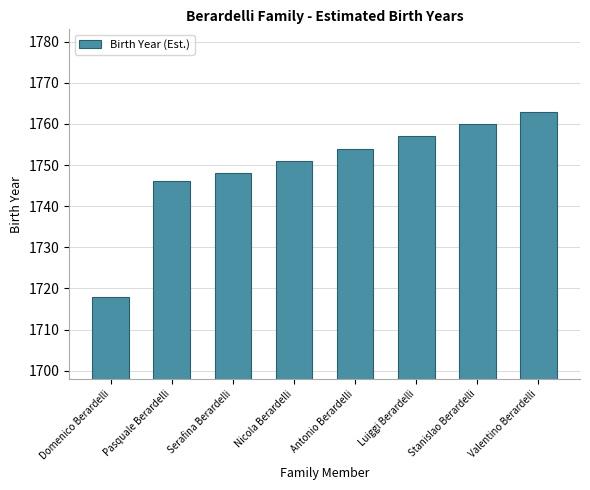

Reading left to right, what are all the values shown in this chart?

1718	1746	1748	1751	1754	1757	1760	1763